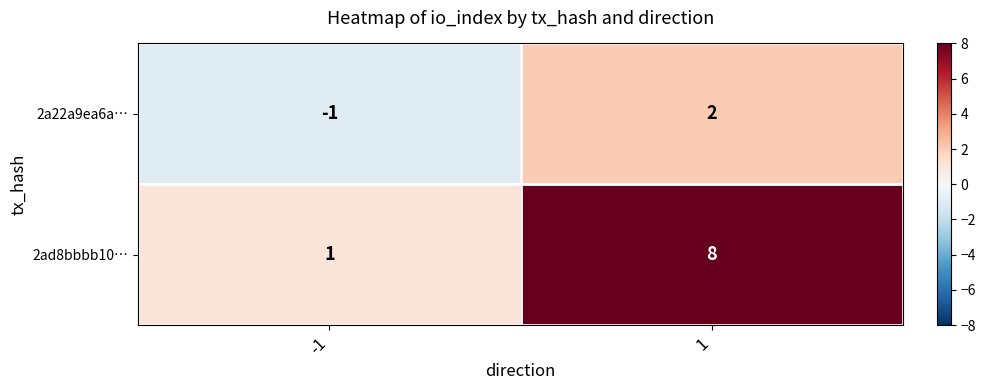

Which series has the largest total across all categories?

2ad8bbbb10…